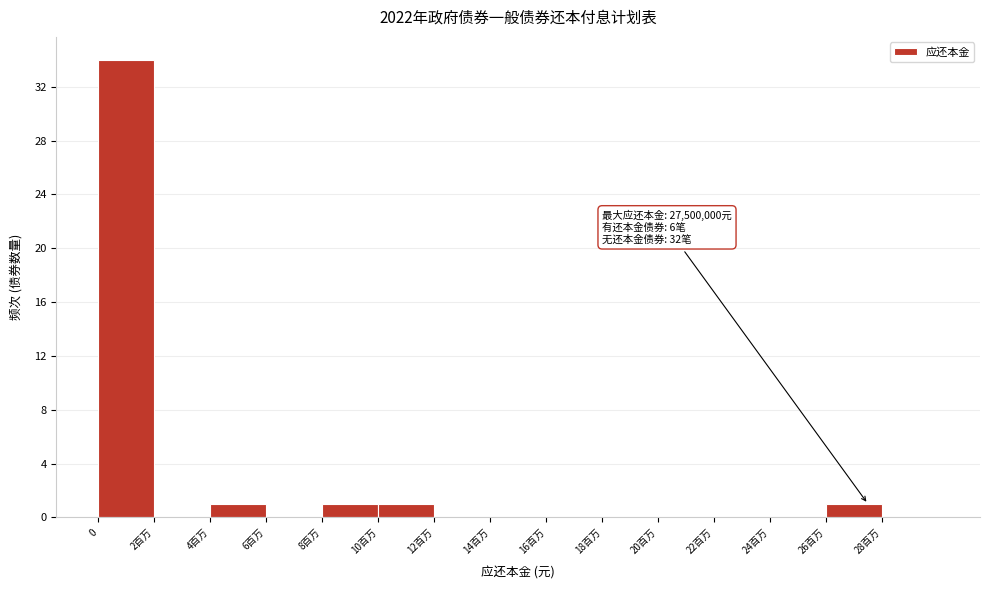

Reading left to right, what are all the values shown in this chart?

0=34	2百万=0	4百万=1	6百万=0	8百万=1	10百万=1	12百万=0	14百万=0	16百万=0	18百万=0	20百万=0	22百万=0	24百万=0	26百万=1	28百万=0